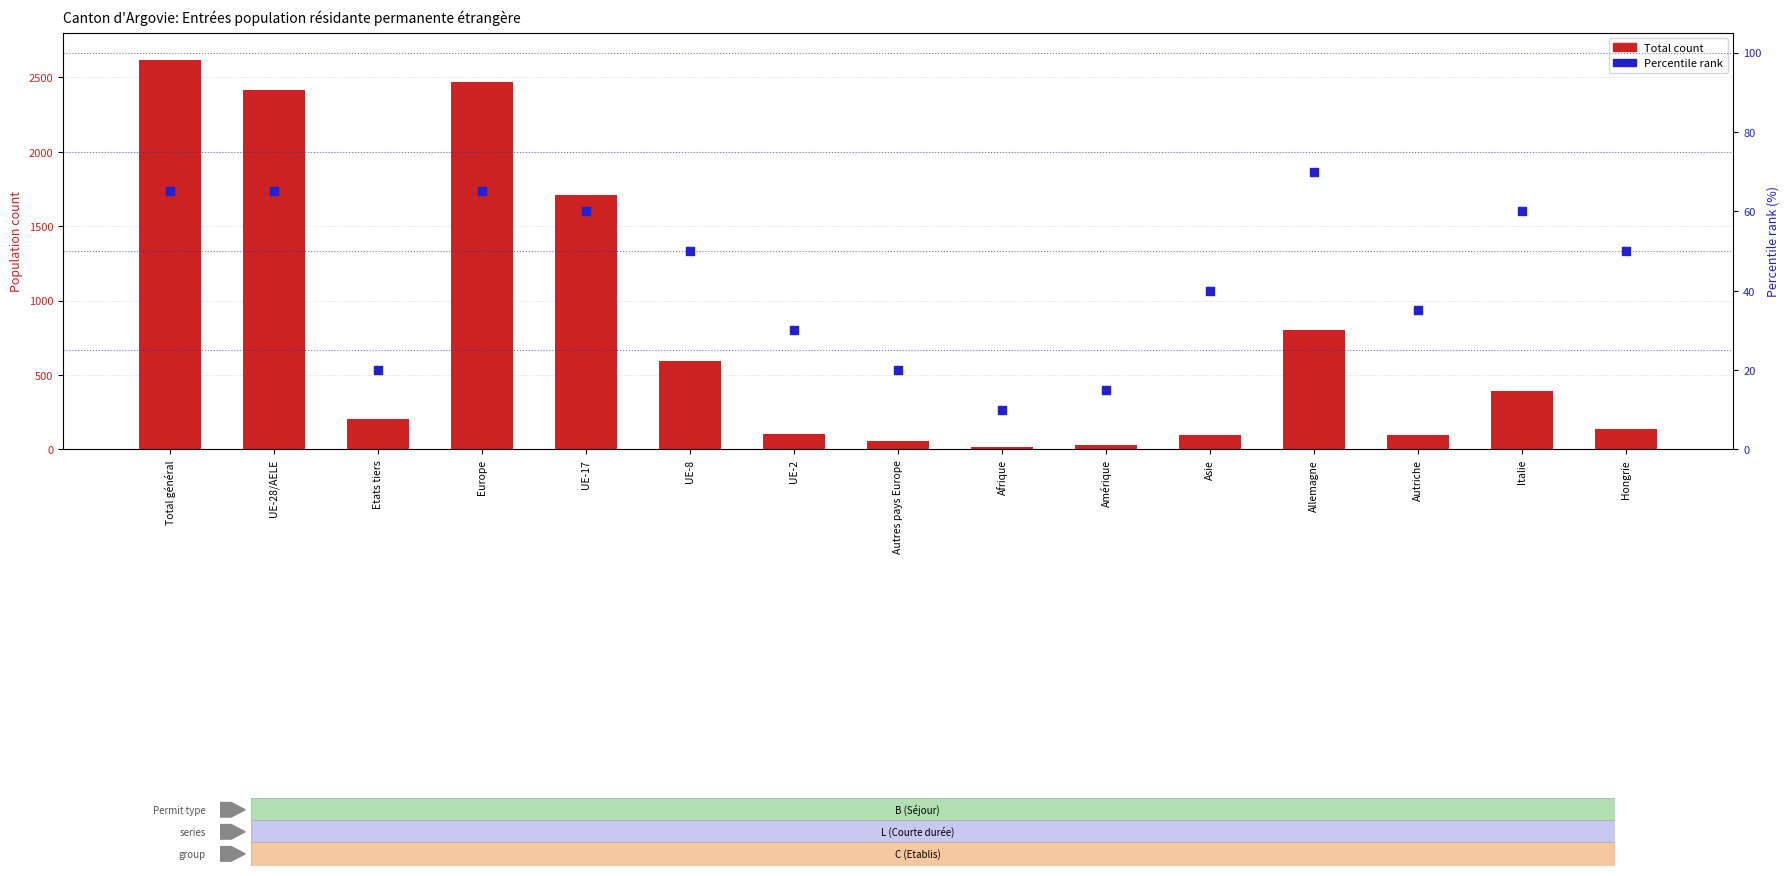

What is the total value across all series at Autriche?

132